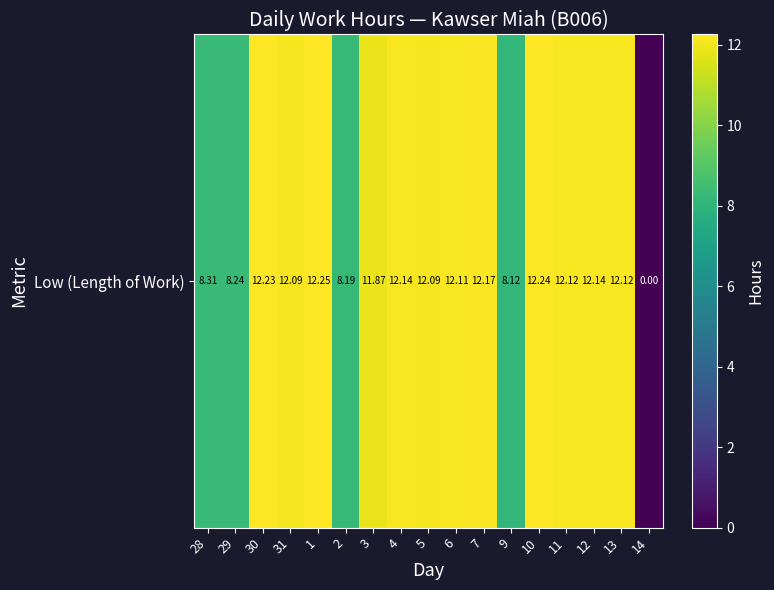

What is the difference between the values at 6 and 14?

12.1